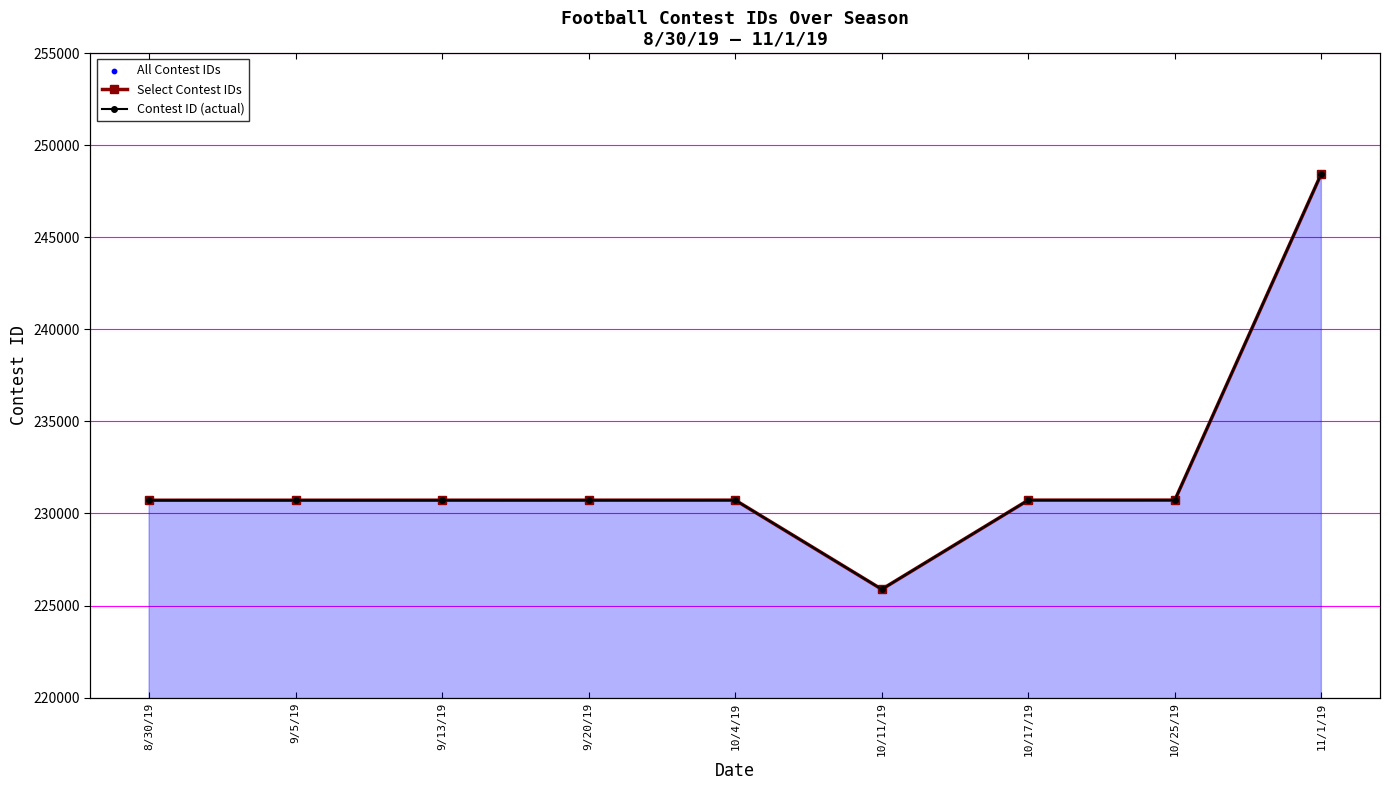

At how many categories does at least one series exceed 233380?

1